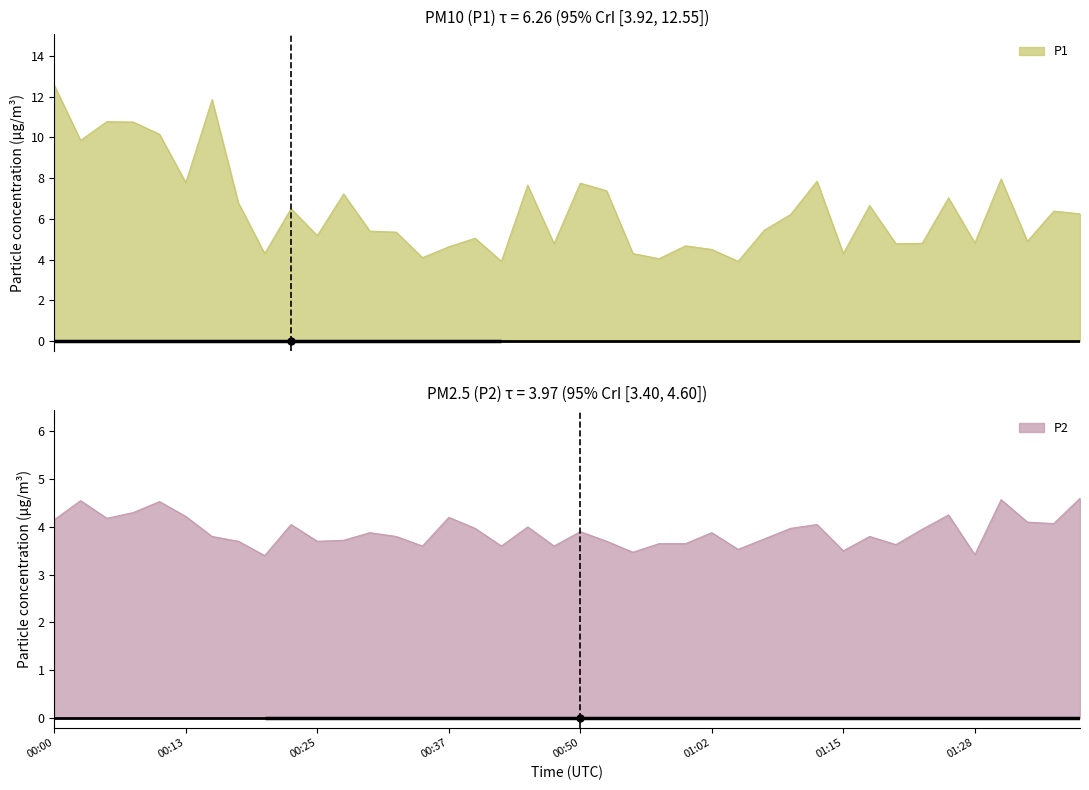

Rank the series at 01:02 from highest to lowest value.

P1, P2